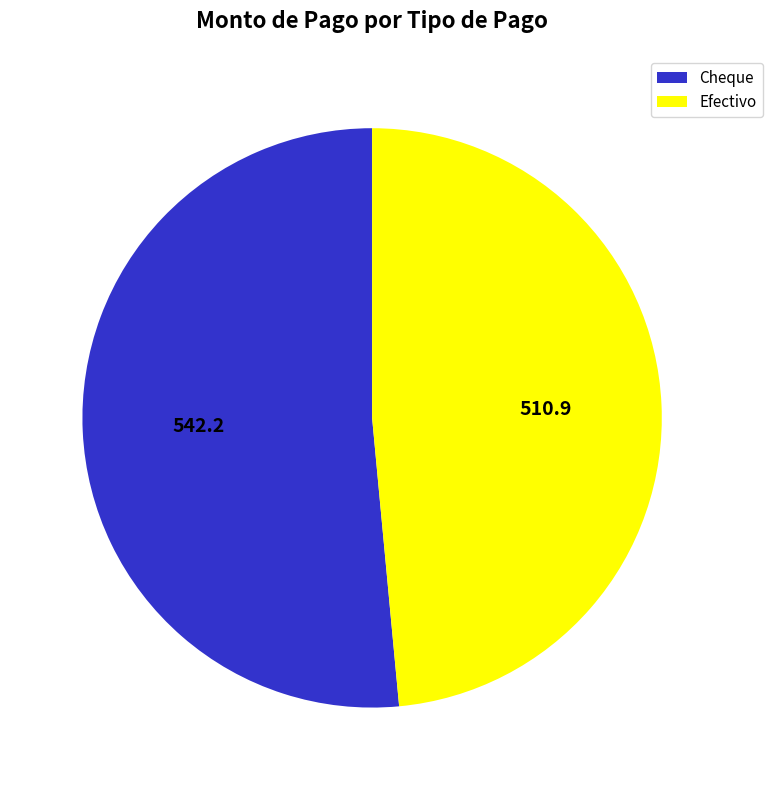

Is there a majority slice in this chart?

Yes